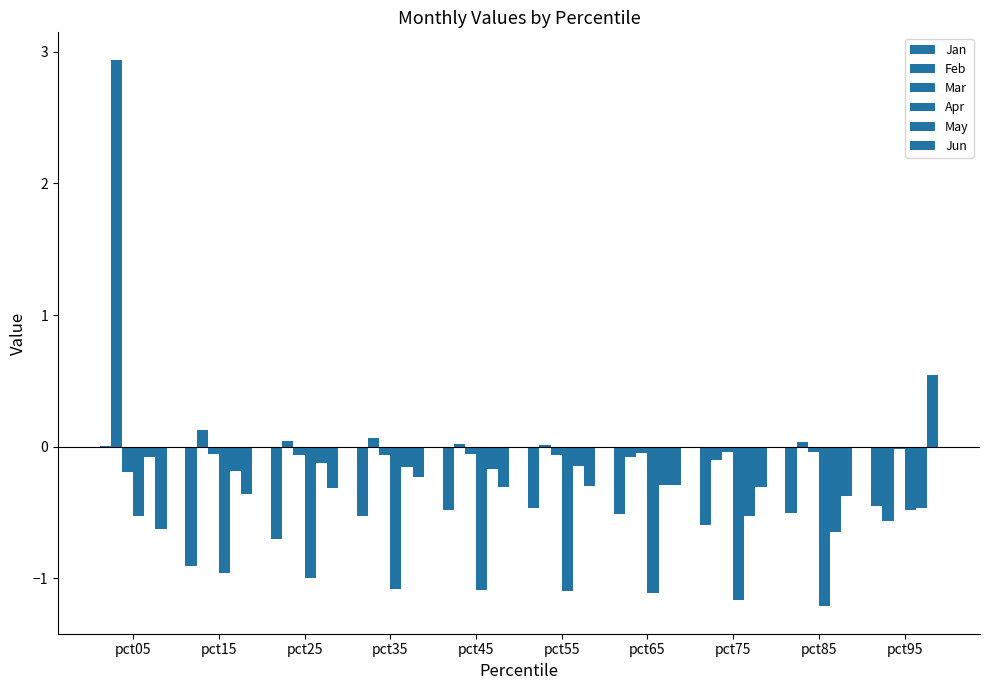

Does the chart contain stacked bars?

No